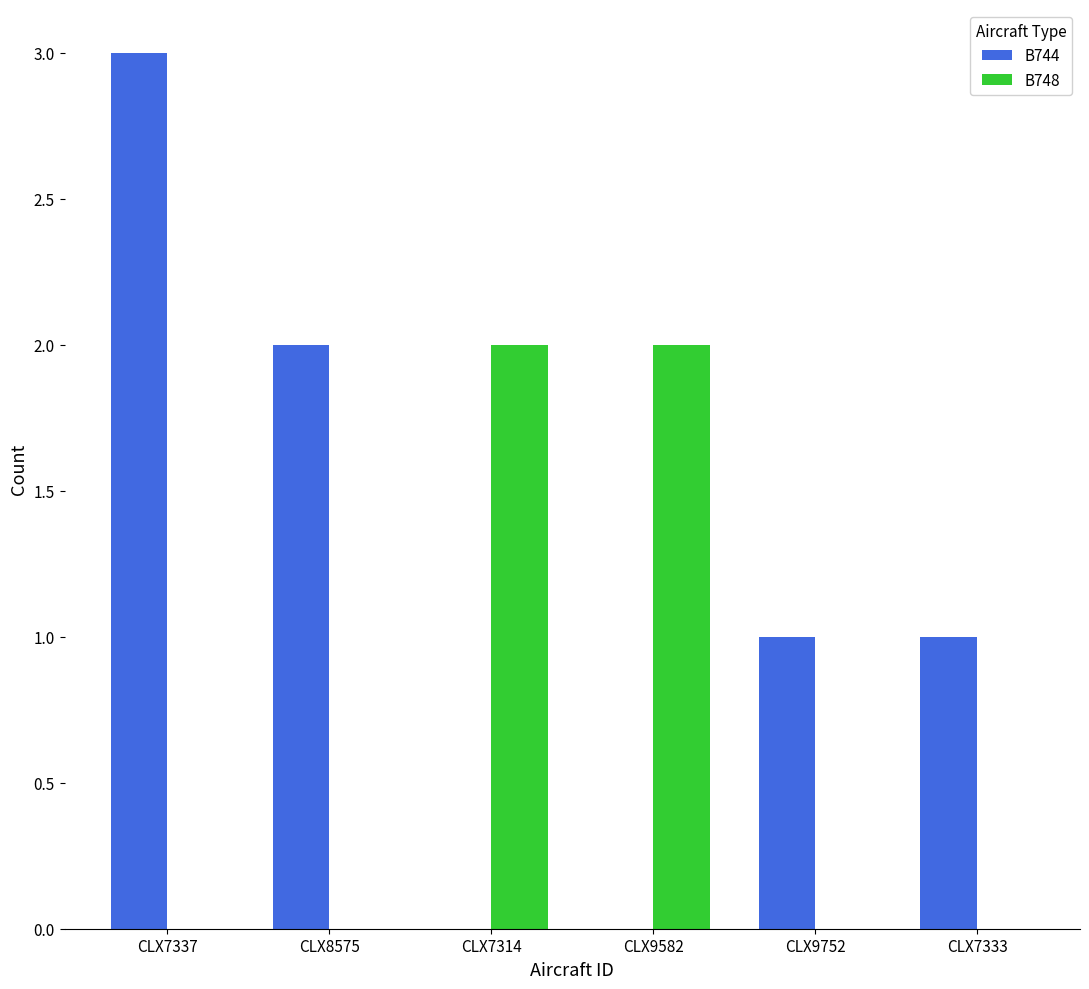

Is the value of B744 at CLX7333 greater than the value of B748 at CLX9752?

Yes